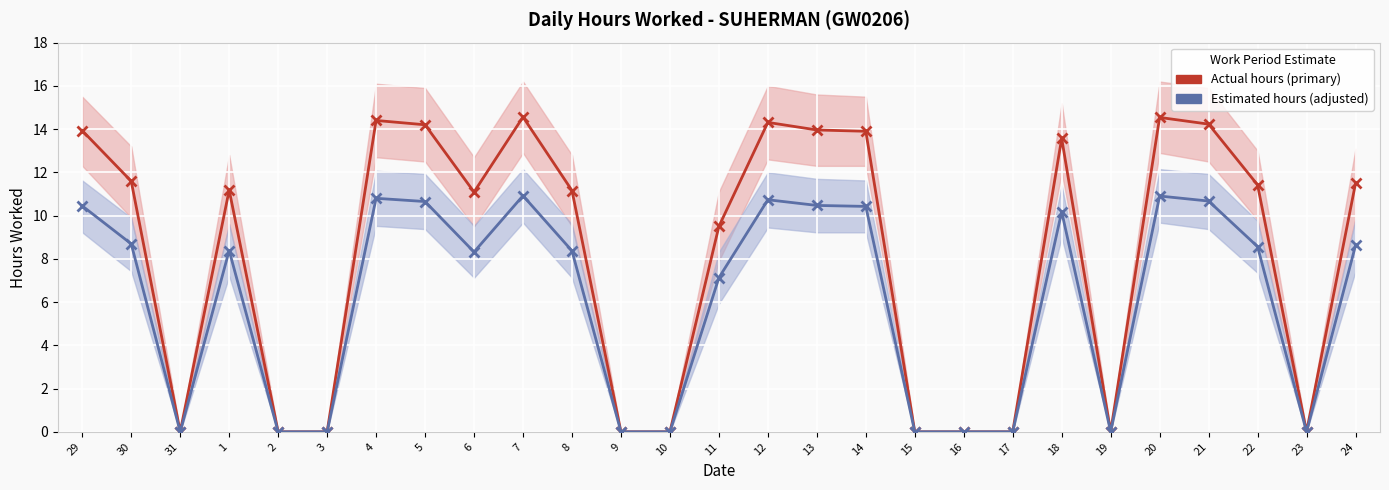

What is the difference between the maximum and minimum values in the Actual hours (primary) series?

14.6